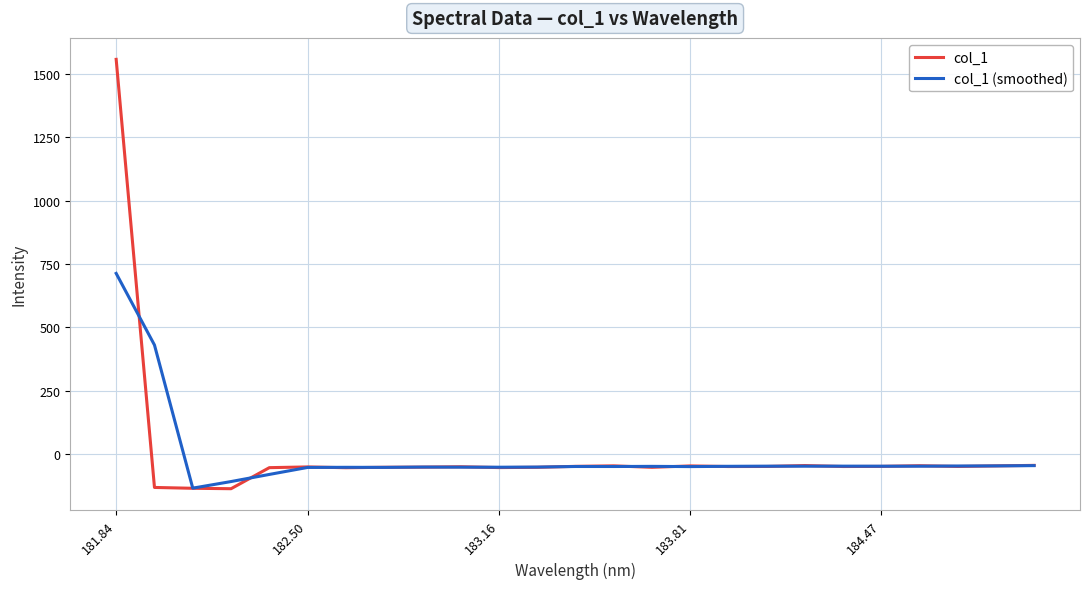

What is the lowest value of the col_1 series?

-136.1